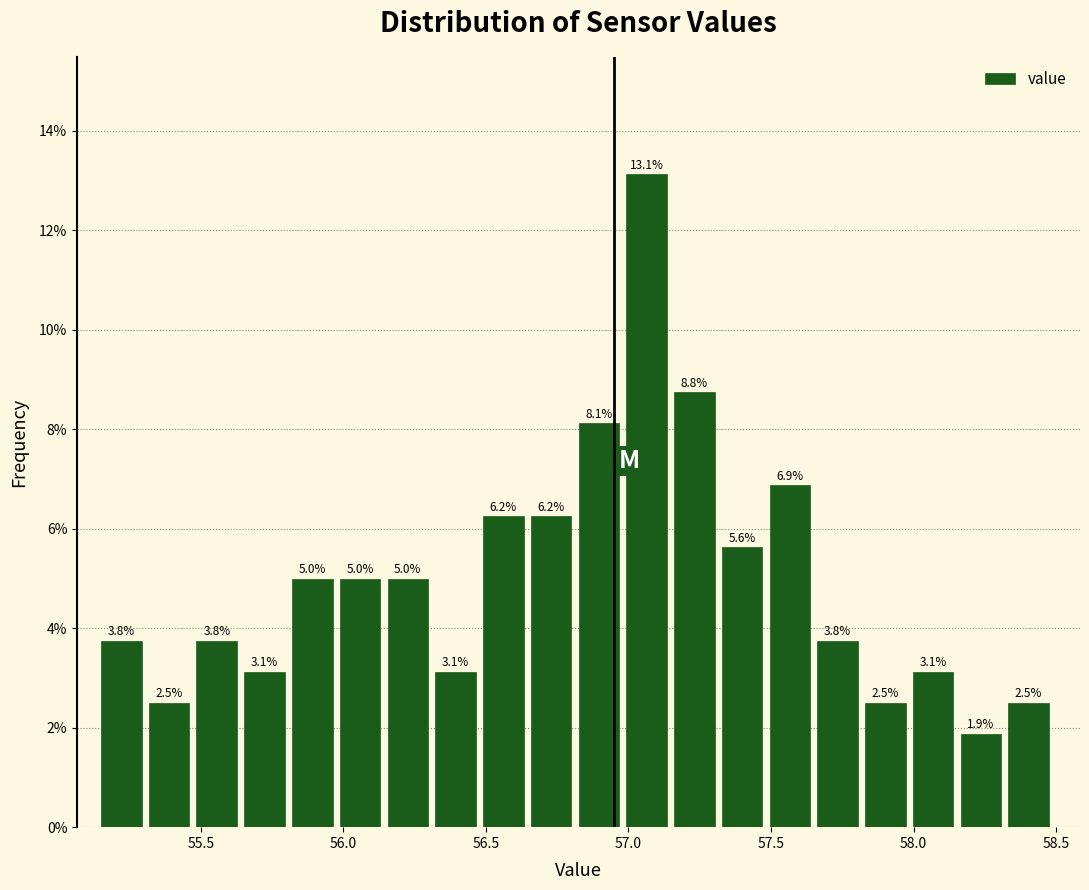

Read against the x-axis, roughly where is the centre of the tallest bar?

57.05